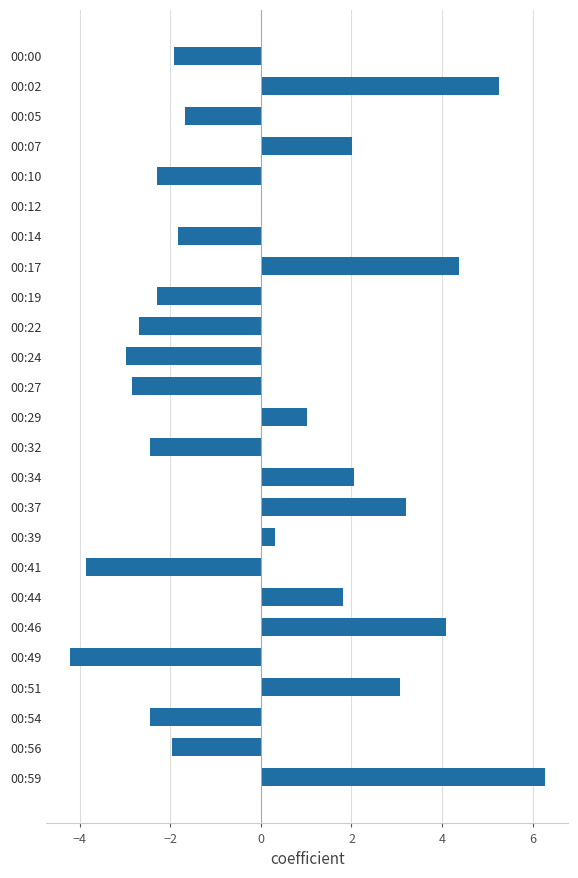

What is the change in value from 00:24 to 00:49?

-1.2